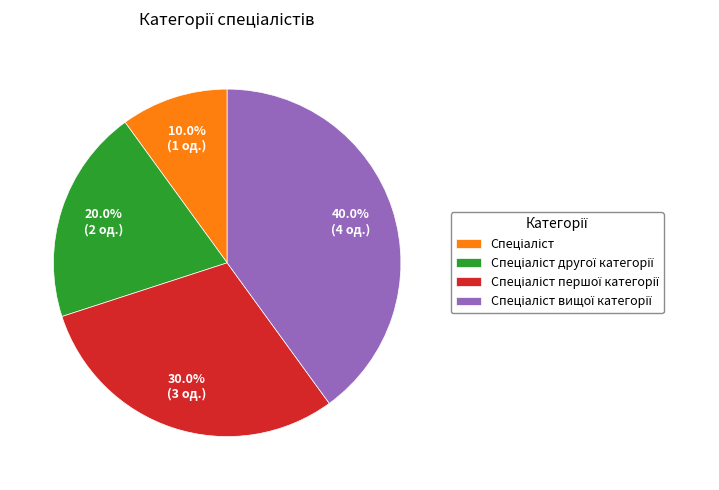

Is there any slice that represents more than half of the pie?

No